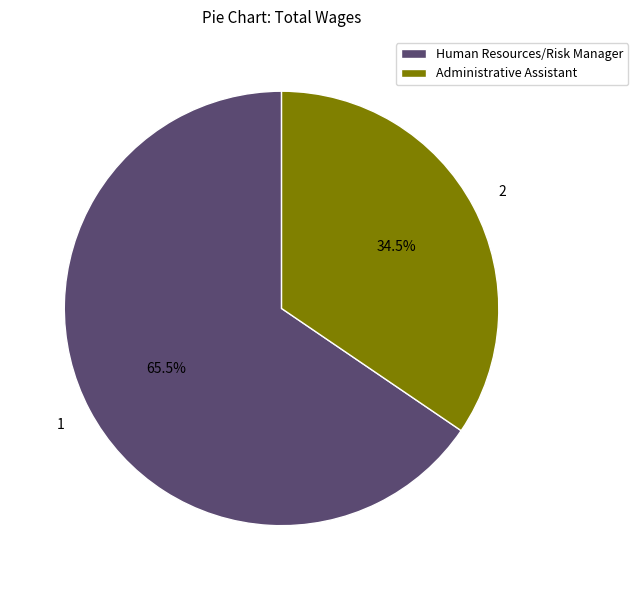

Is there a majority slice in this chart?

Yes